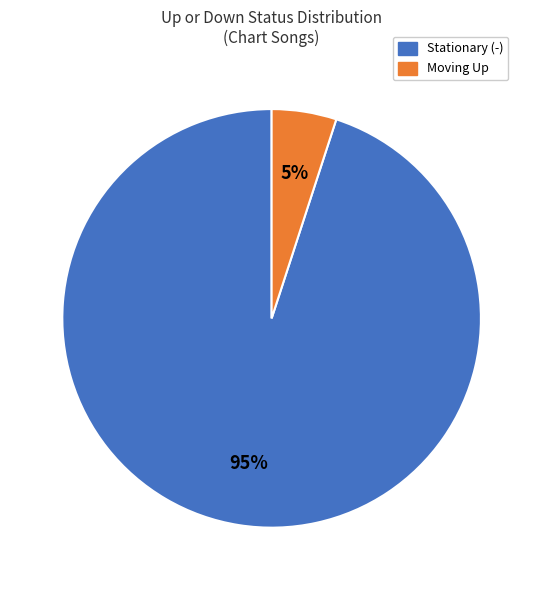

Between Stationary (-) and Moving Up, which is larger?

Stationary (-)